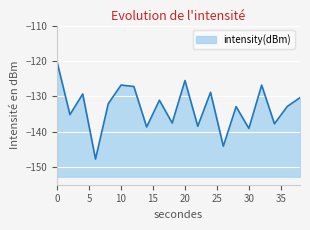

What is the value of the 10th point from the left?

-137.6